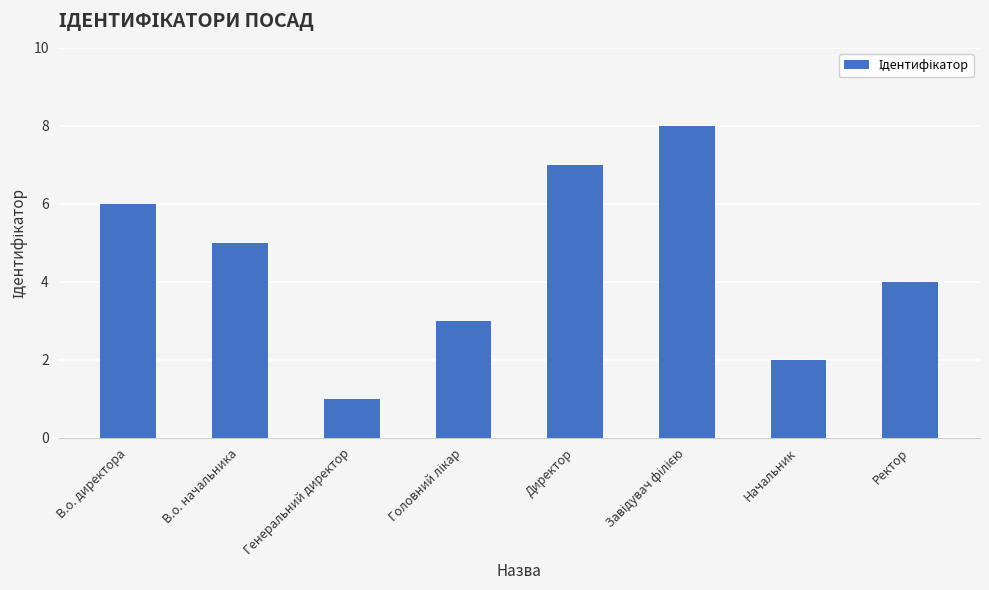

What is the difference between the maximum and minimum values?

7